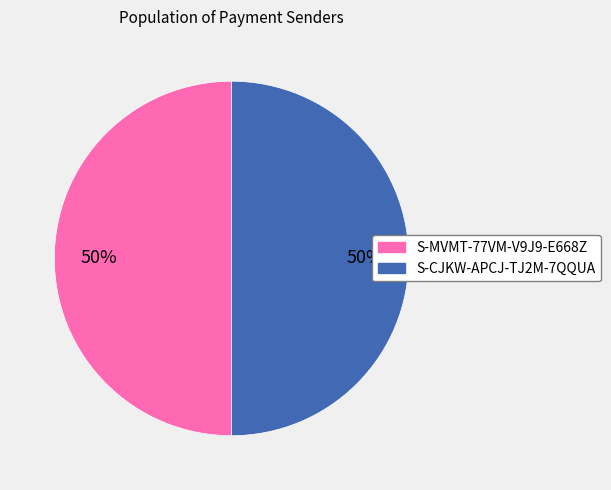

To the nearest percent, what is the average slice percentage?

50%